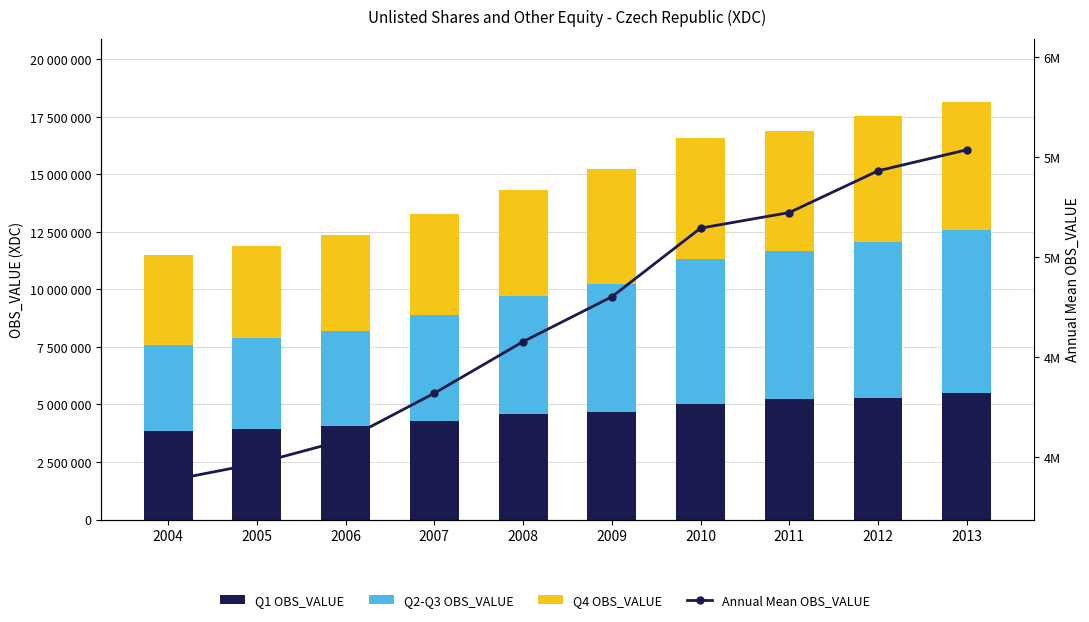

Which label corresponds to the smallest value in the chart?

2004